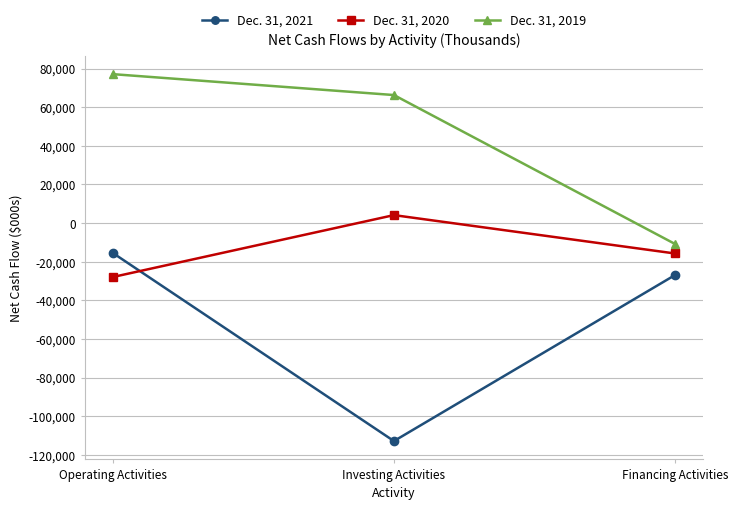

Count the number of categories in the chart.

3